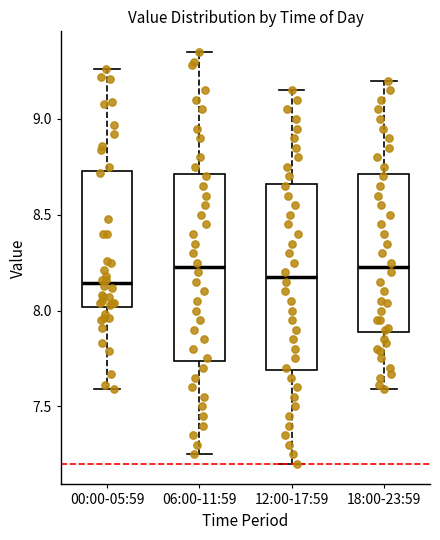

Reading left to right, read every box against the y-axis: the position of its median line, the range the box covers, and the ends of its whiskers. The values are not printed on the chart, so give them approximately, as read against the axis.

00:00-05:59: median 8.15, box 8.00 to 8.75, whiskers 7.60 to 9.25
06:00-11:59: median 8.25, box 7.75 to 8.70, whiskers 7.25 to 9.35
12:00-17:59: median 8.20, box 7.70 to 8.65, whiskers 7.20 to 9.15
18:00-23:59: median 8.25, box 7.90 to 8.70, whiskers 7.60 to 9.20